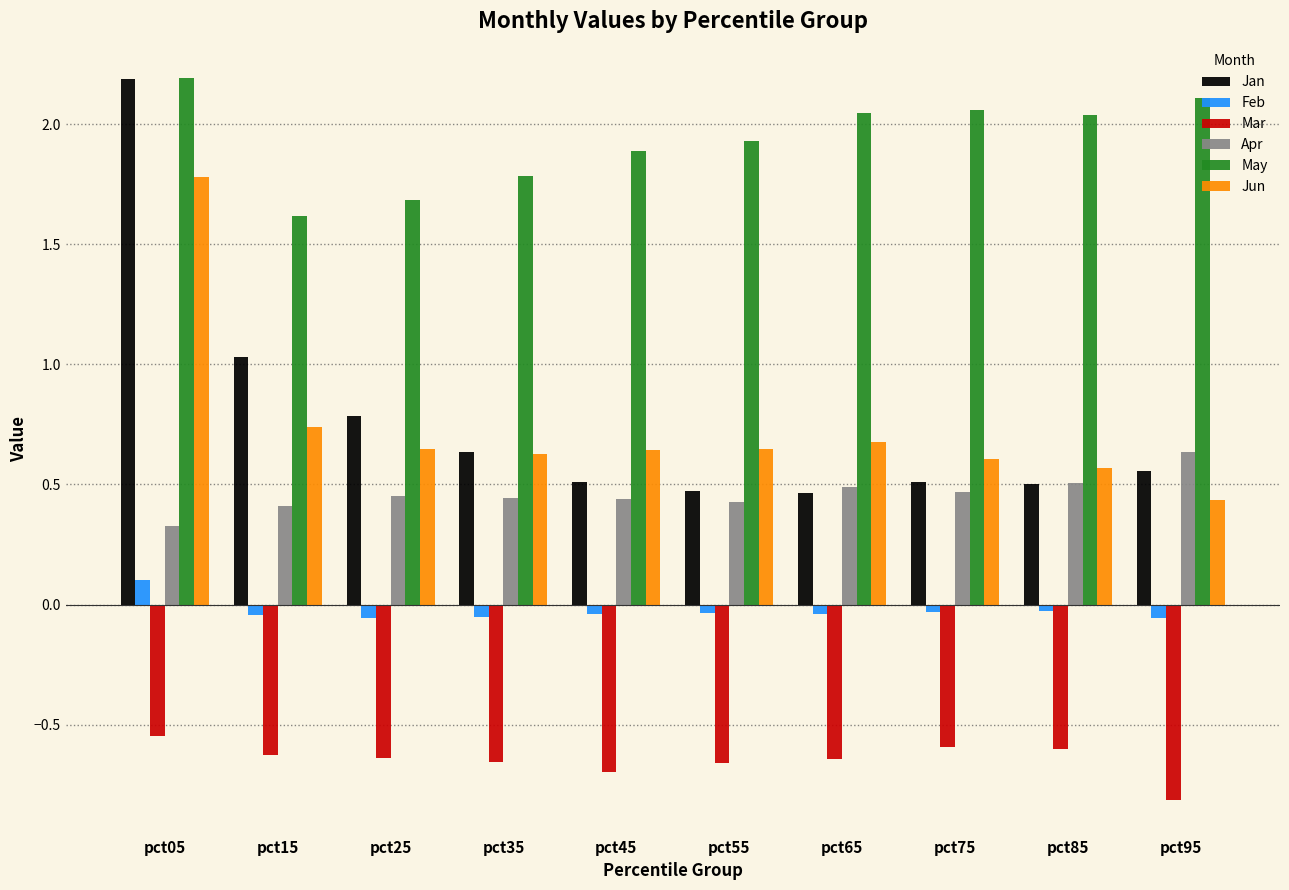

Is the value of May at pct25 greater than the value of Apr at pct65?

Yes